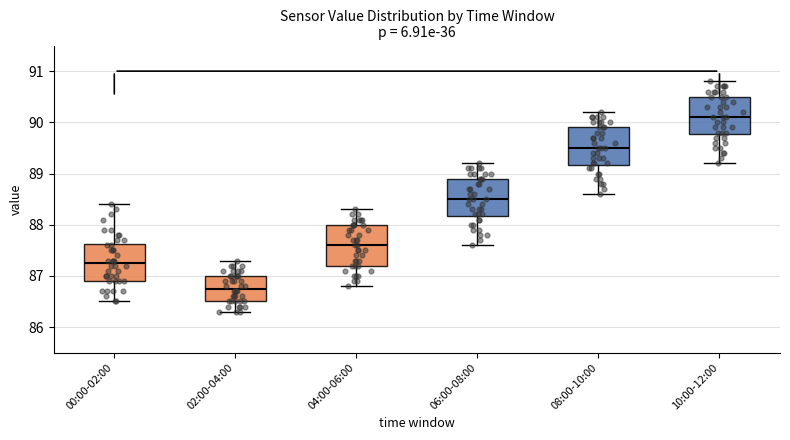

Where does the median line of the box for 00:00-02:00 sit on the y-axis? The values are not printed on the chart, so give them approximately, as read against the axis.

87.3